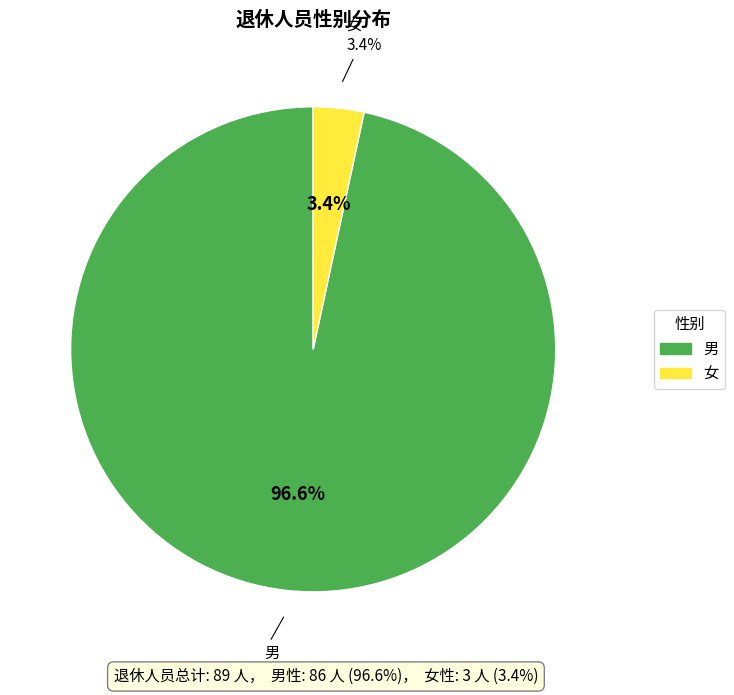

Which category accounts for the majority?

男